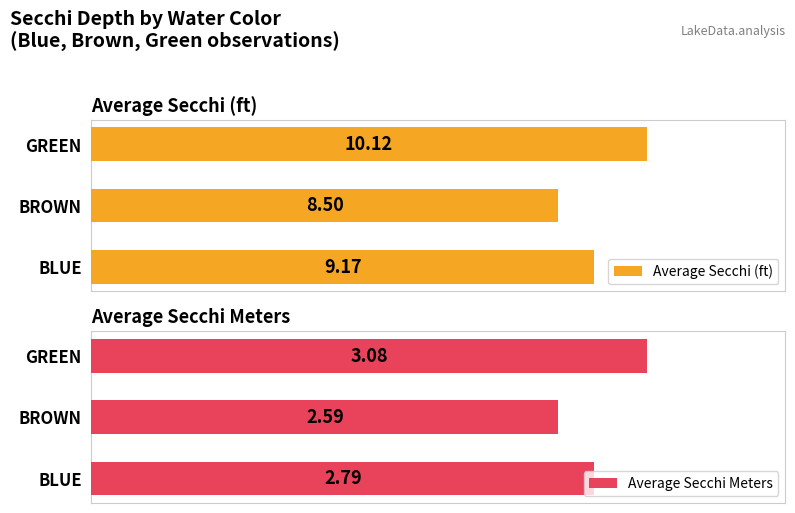

Where is Average Secchi (ft) nearest to the value 9?

BLUE